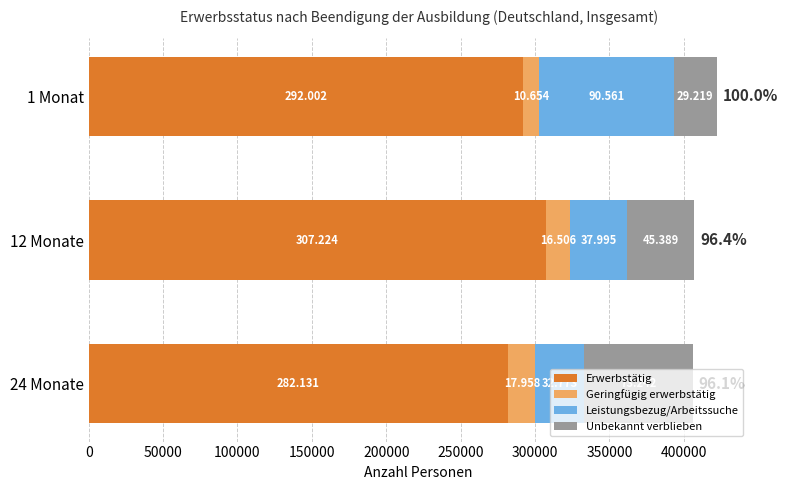

What are all the series names shown in the legend?

Erwerbstätig, Geringfügig erwerbstätig, Leistungsbezug/Arbeitssuche, Unbekannt verblieben